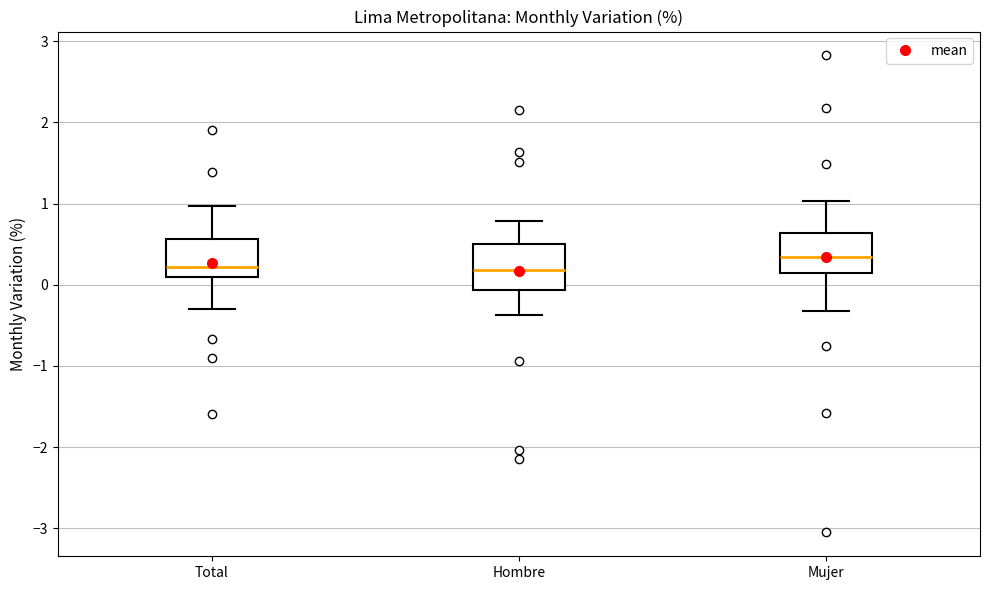

Reading left to right, read every box against the y-axis: the position of its median line, the range the box covers, and the ends of its whiskers. The values are not printed on the chart, so give them approximately, as read against the axis.

Total: median 0.2, box 0.1 to 0.6, whiskers -0.3 to 1.0
Hombre: median 0.2, box -0.1 to 0.5, whiskers -0.4 to 0.8
Mujer: median 0.3, box 0.1 to 0.6, whiskers -0.3 to 1.0